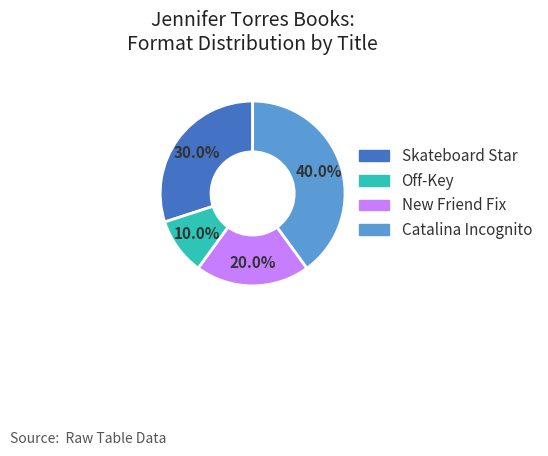

Does New Friend Fix account for over 50% of the chart?

No